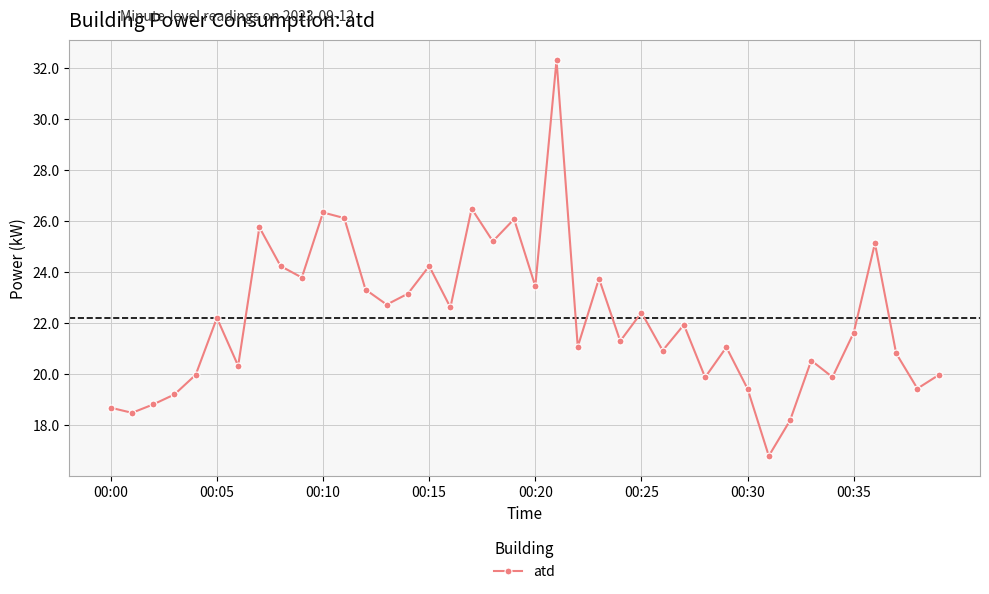

How many lines are shown in the chart?

1